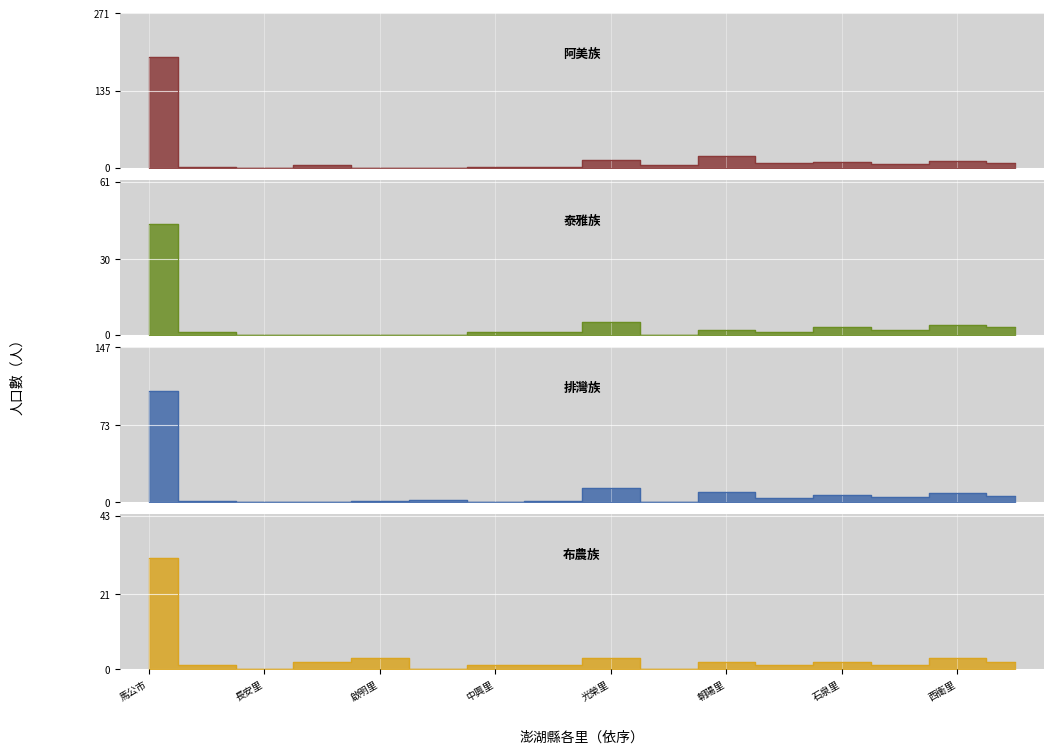

Is it true that 太魯閣族 equals 0 at 光復里?

False